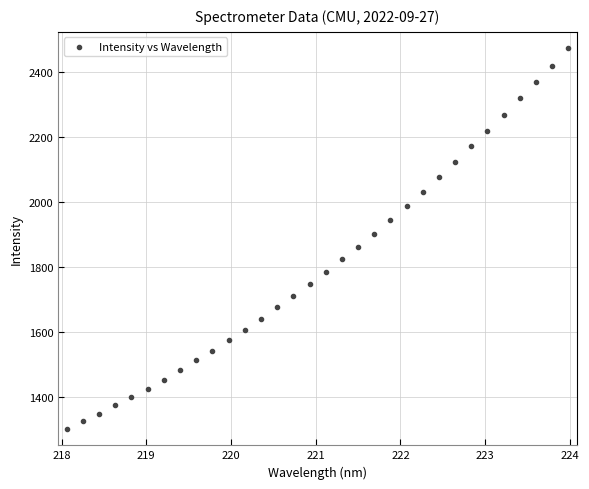

What is the range of Y values (max minus min)?

1170.9